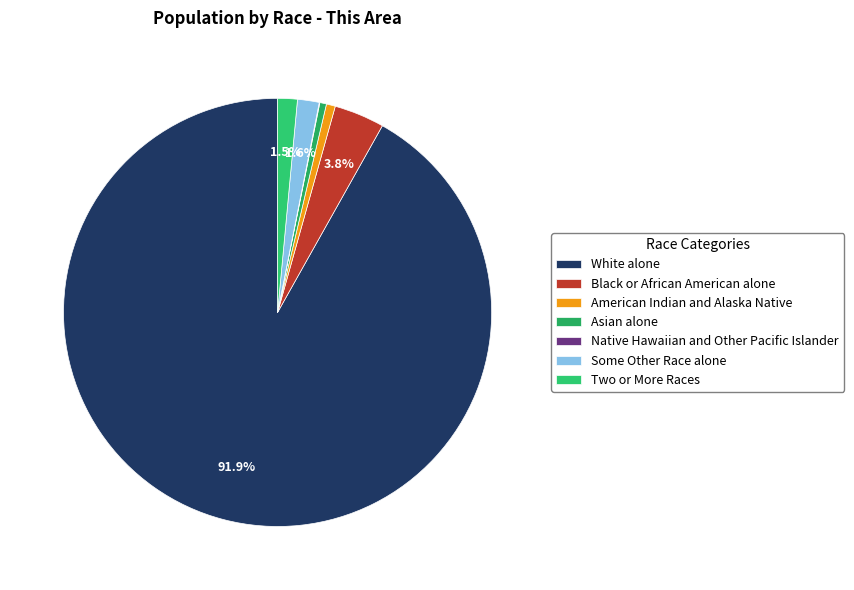

How much of the chart is everything except Some Other Race alone?

98.4%